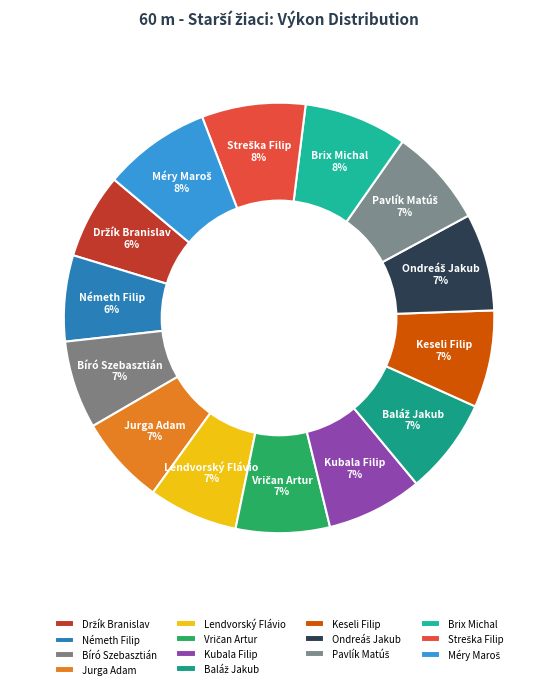

How many segments does this pie chart have?

14